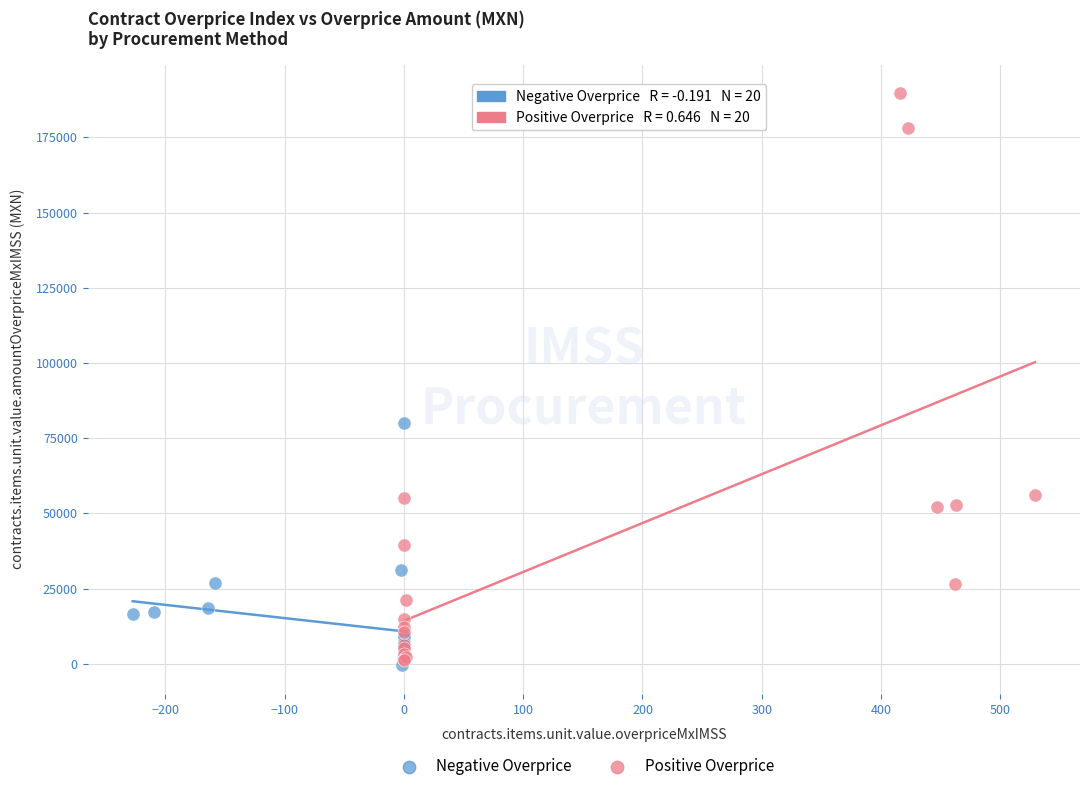

Which series has the largest Y range (max minus min)?

Positive Overprice